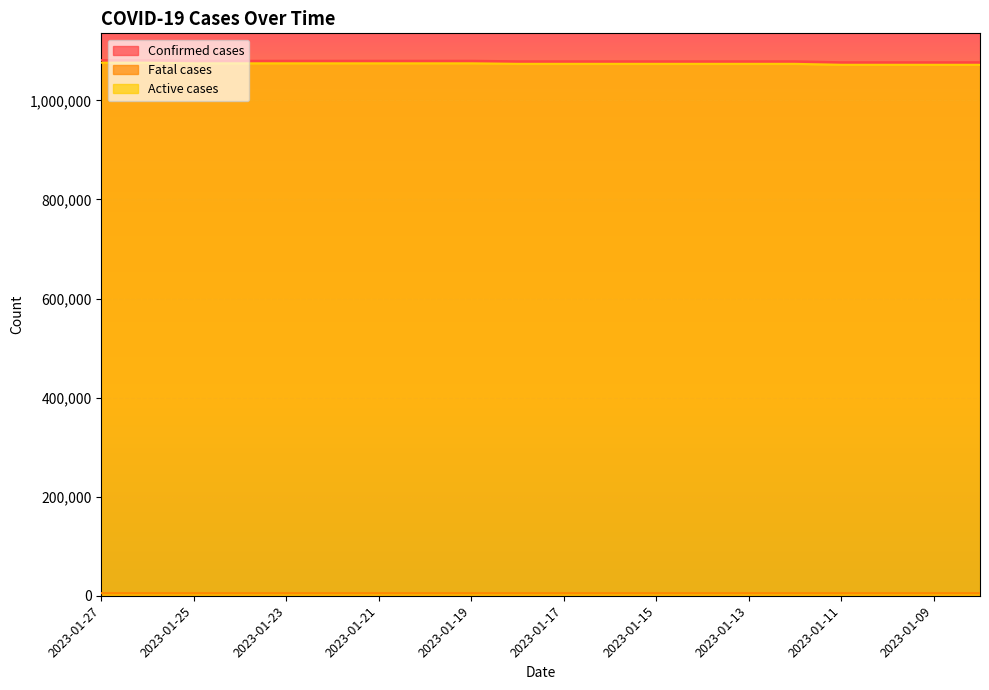

How many data points in Active cases are less than 1073779?

4